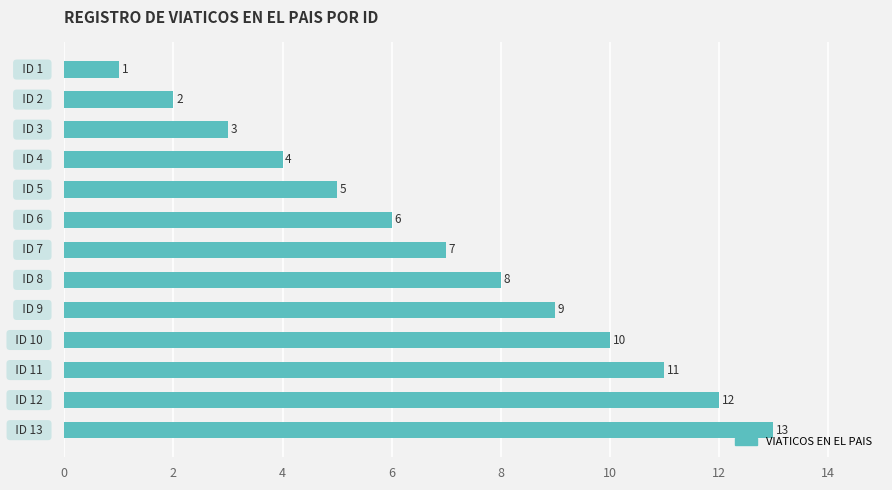

What is the greatest value displayed?

13